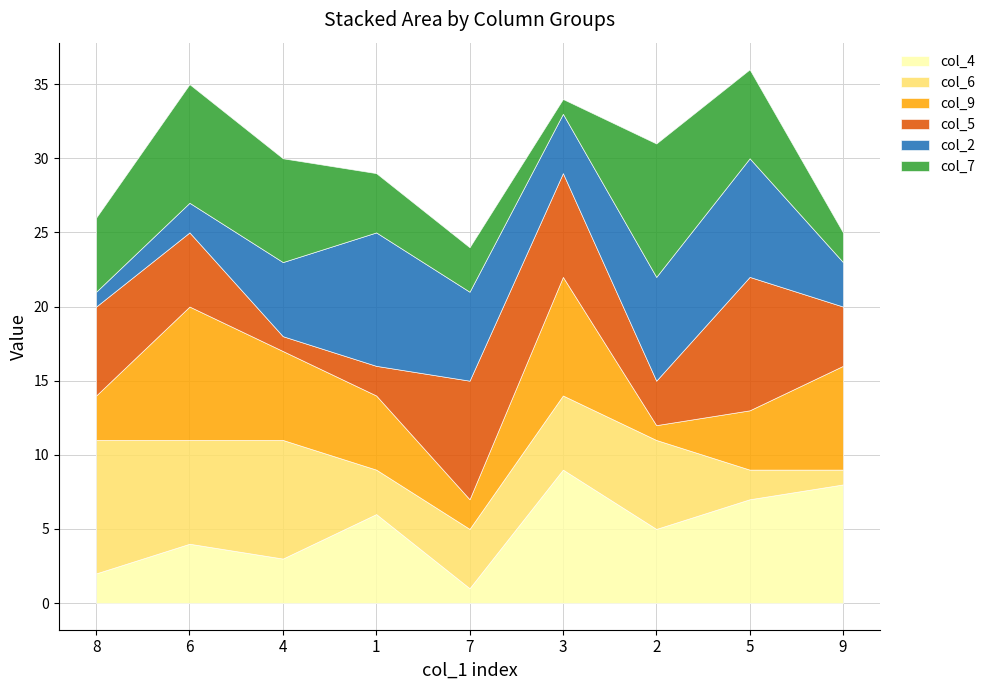

What is the difference between the maximum and minimum values in the col_2 series?

8